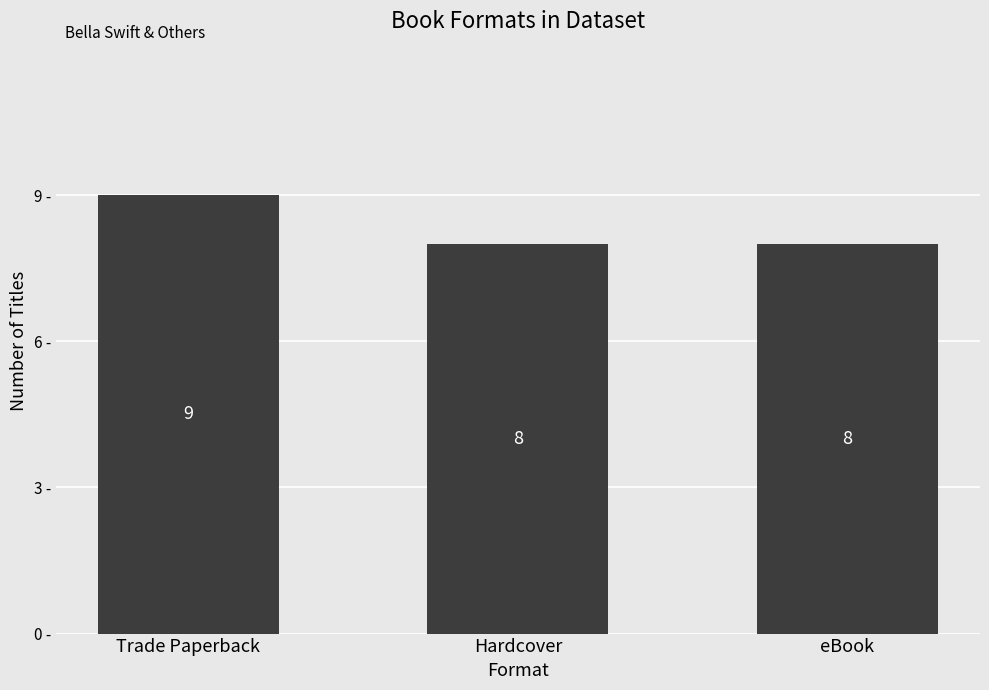

Reading left to right, list all the values displayed in this chart.

9	8	8